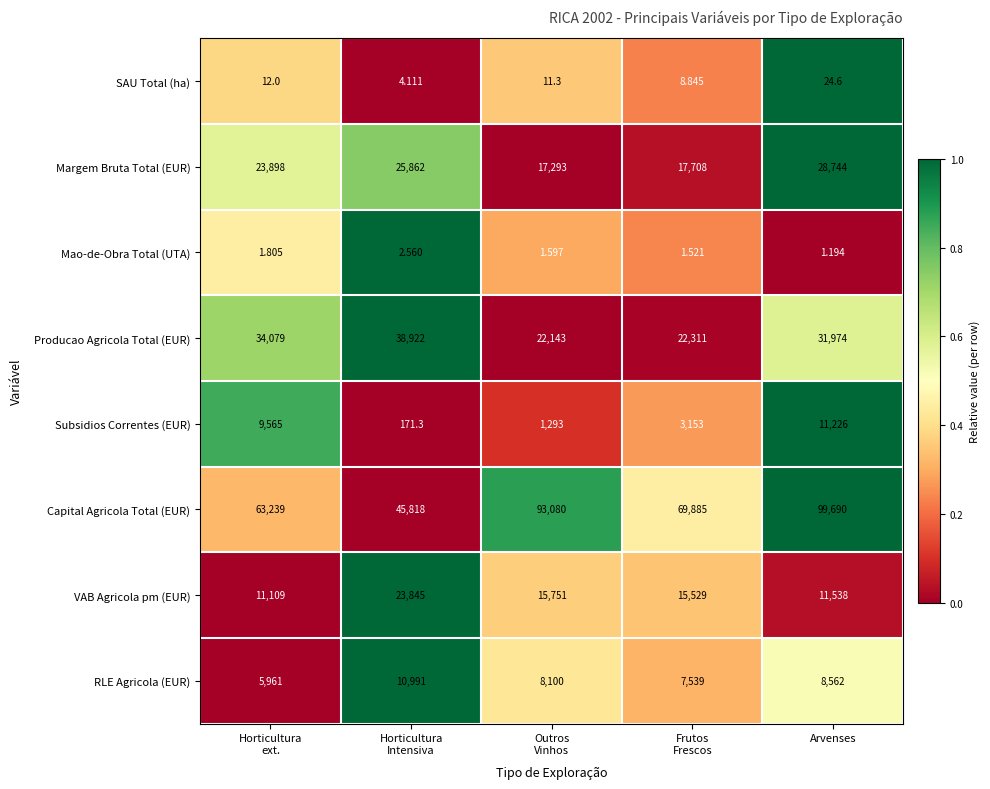

Where is RLE Agricola (EUR) nearest to the value 8476?

Arvenses